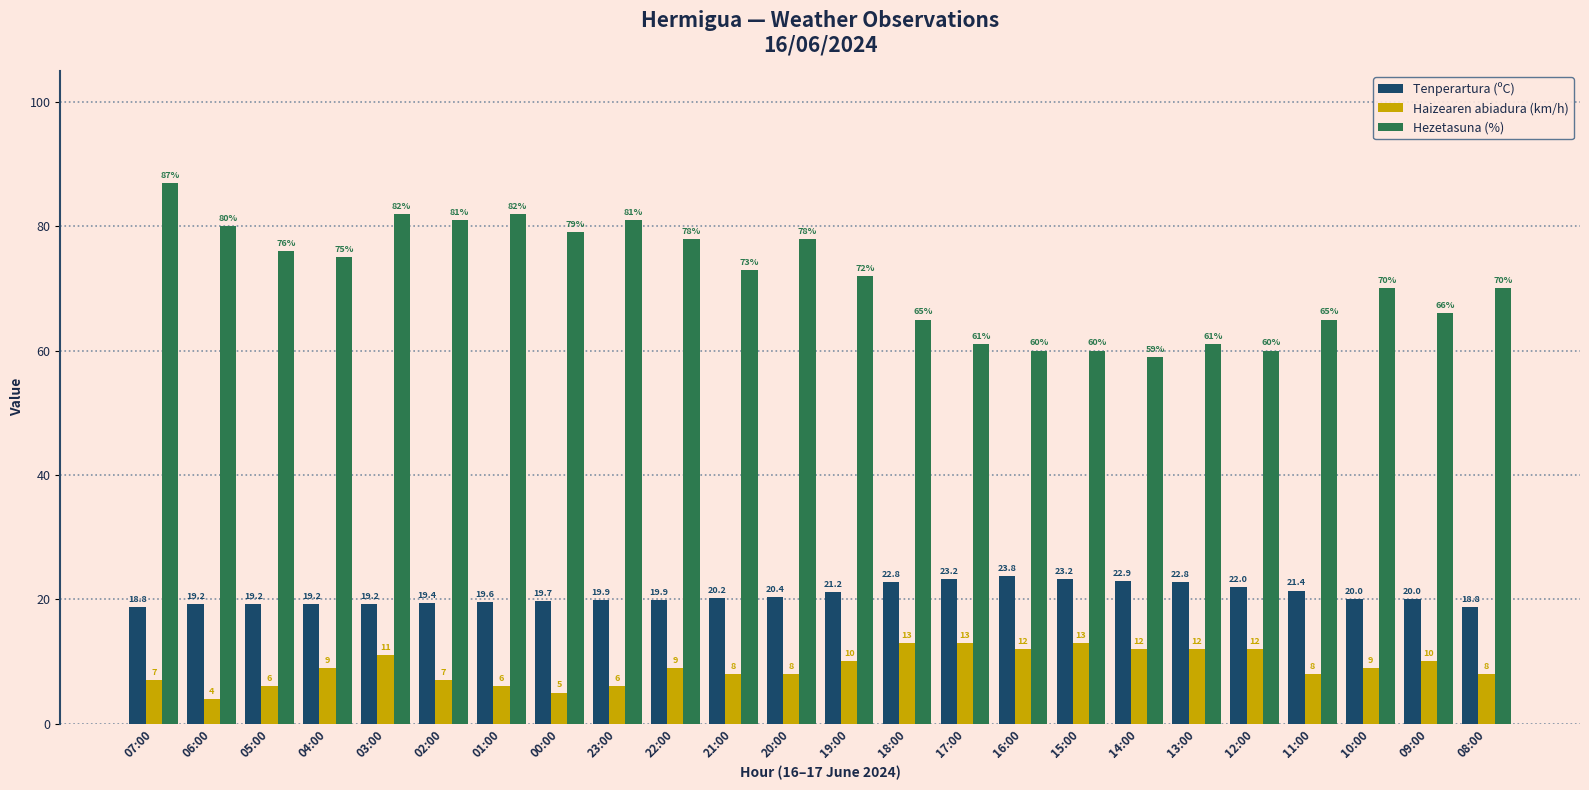

What is the difference between the Hezetasuna (%) values at 05:00 and 07:00?

11.0